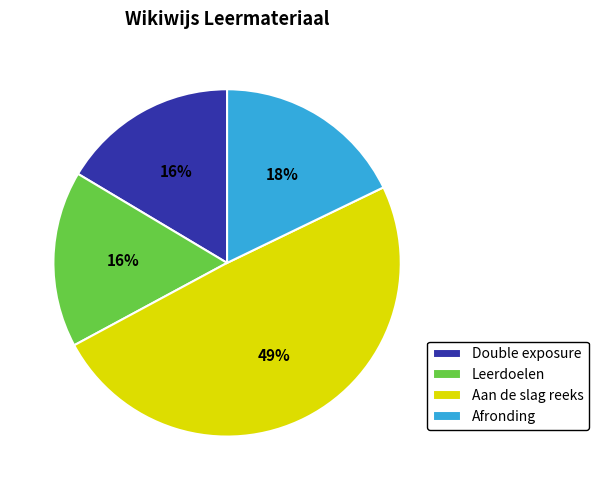

How many segments does this pie chart have?

4